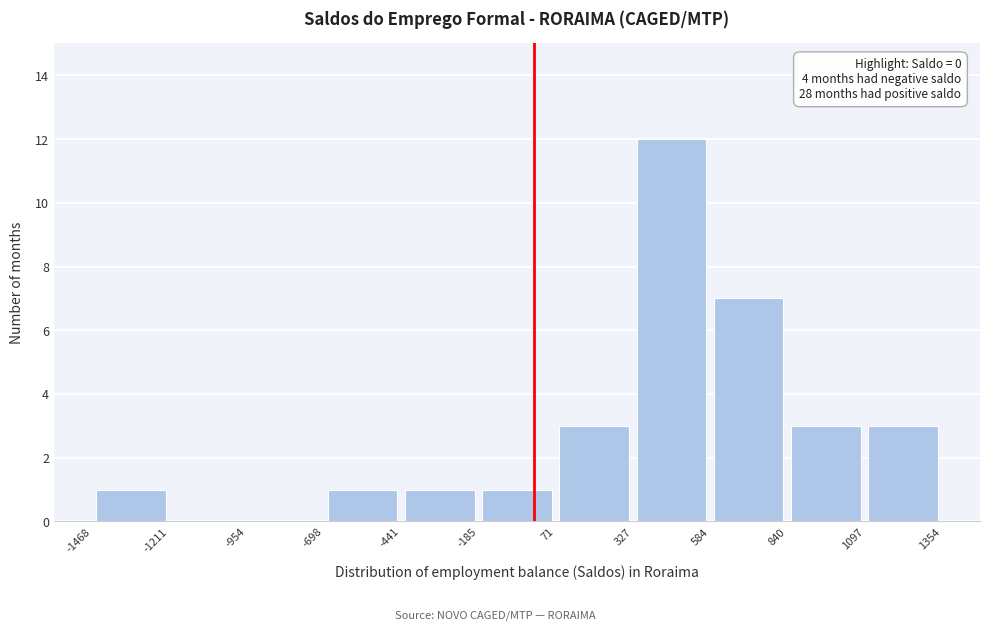

Which range on the x-axis has the tallest bar?

327 to 584